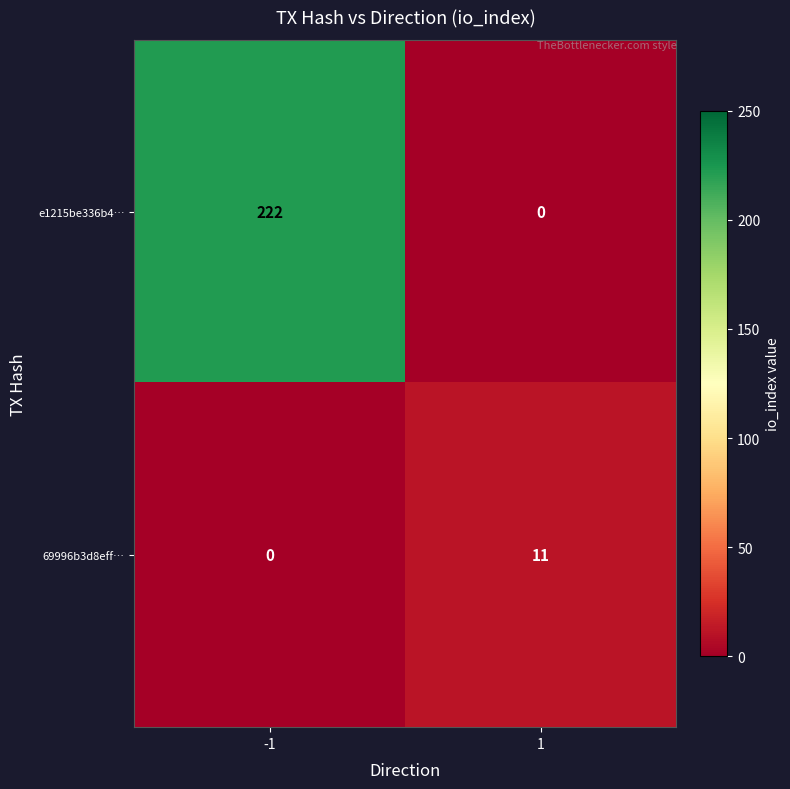

The e1215be336b4… series shows 129 at 1. True or false?

False